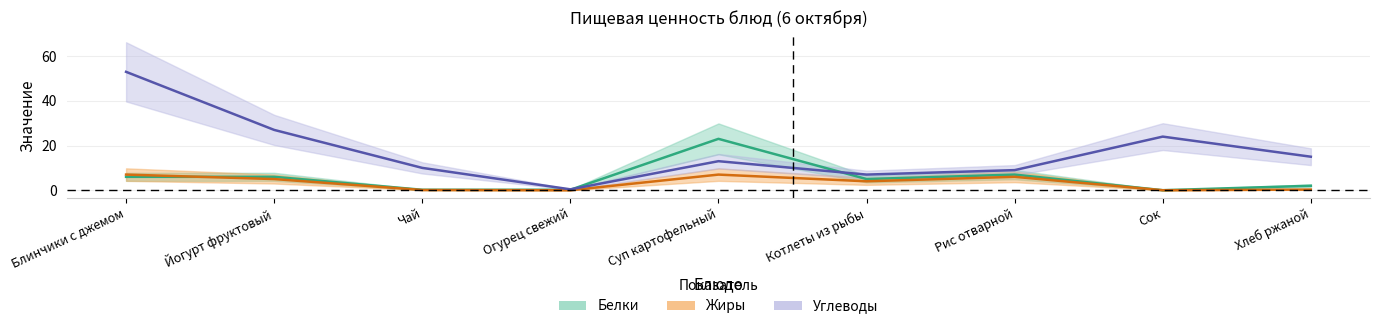

What value does the Жиры series have at Хлеб ржаной?

0.3